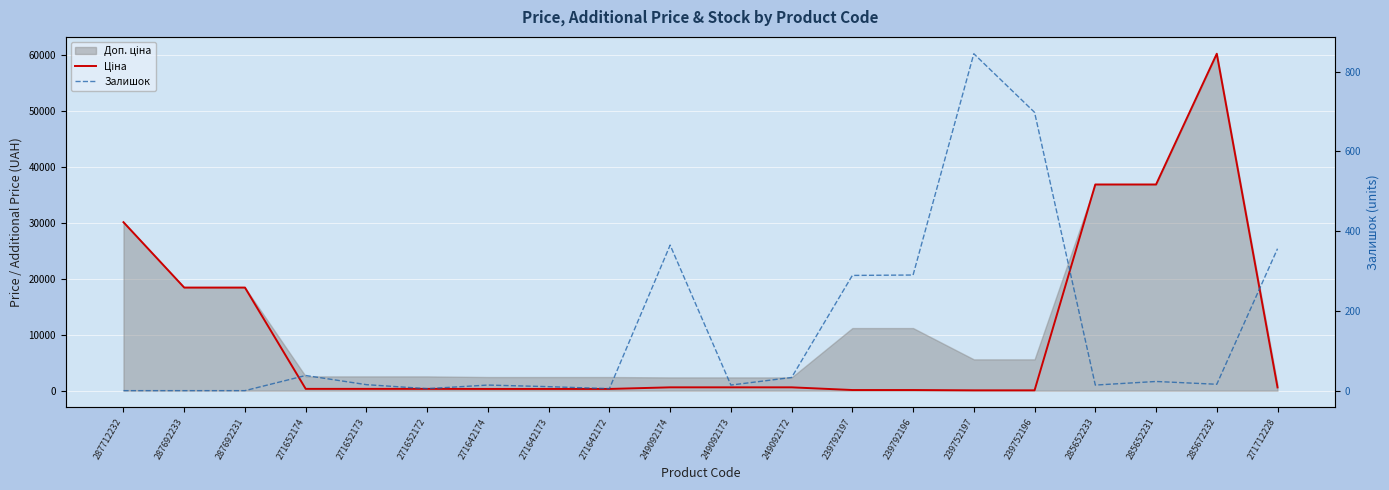

How many data points in Ціна are above 578?

10